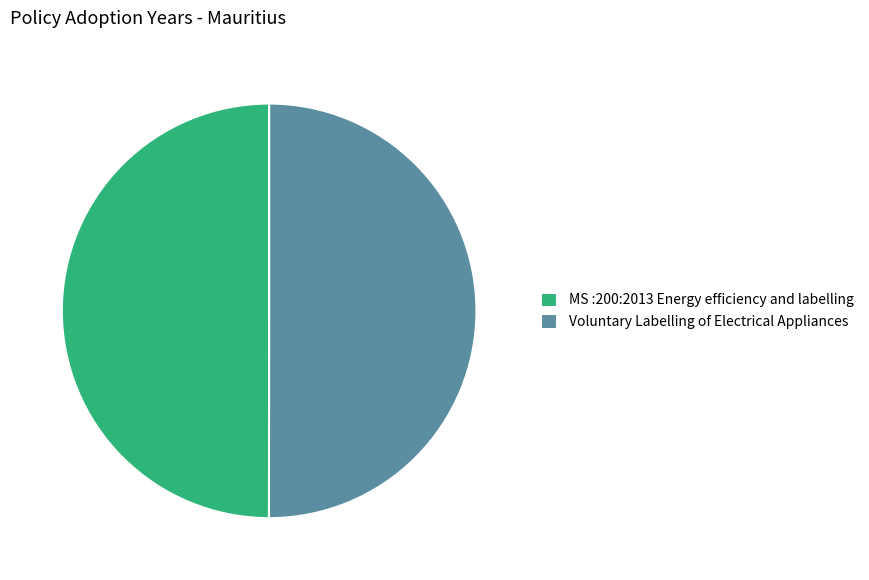

Combined, do MS :200:2013 Energy efficiency and labelling and Voluntary Labelling of Electrical Appliances account for over 50%?

Yes